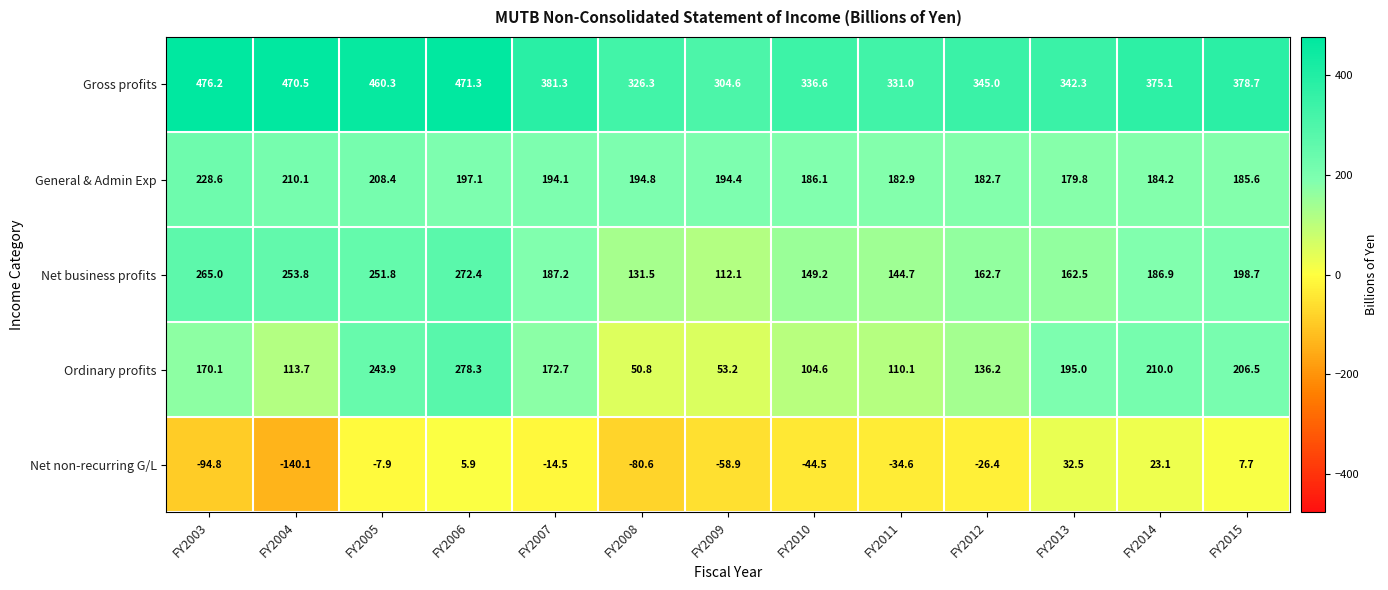

Which series has the largest range (max minus min)?

Ordinary profits